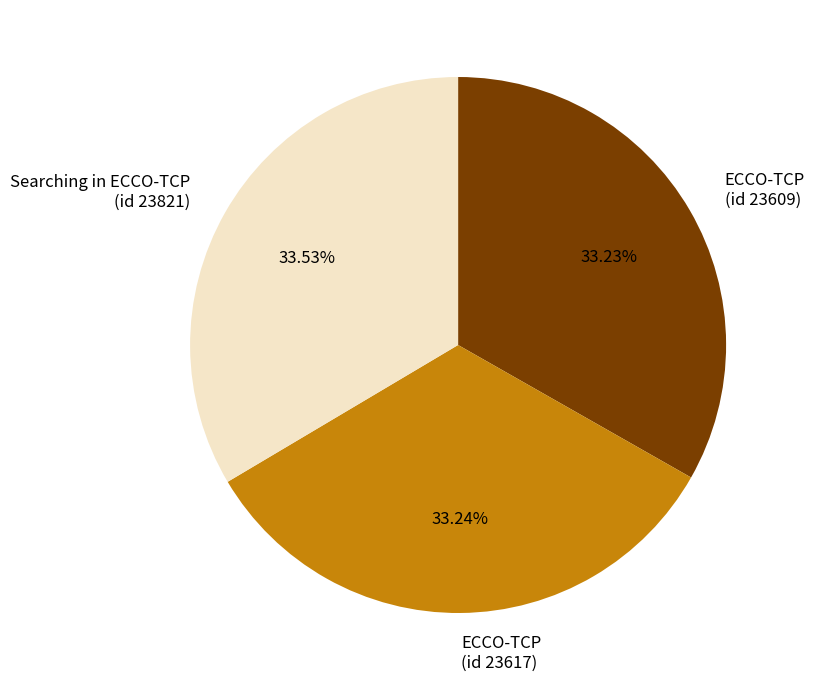

Count the number of slices in the pie.

3